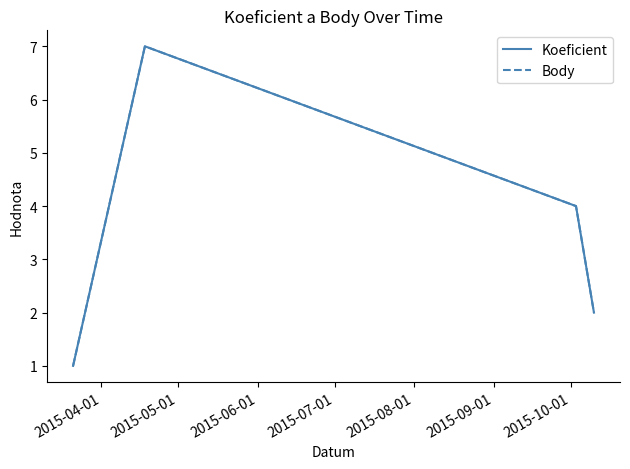

Reading left to right, extract all data points from this chart.

Koeficient: 1	7	4	2
Body: 1	7	4	2